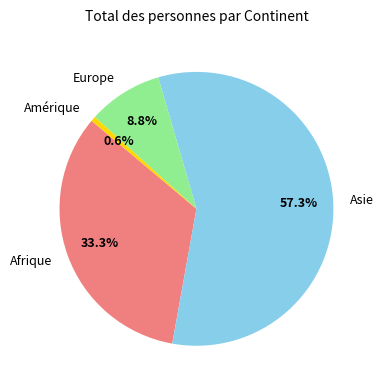

Is Asie the majority of the pie?

Yes